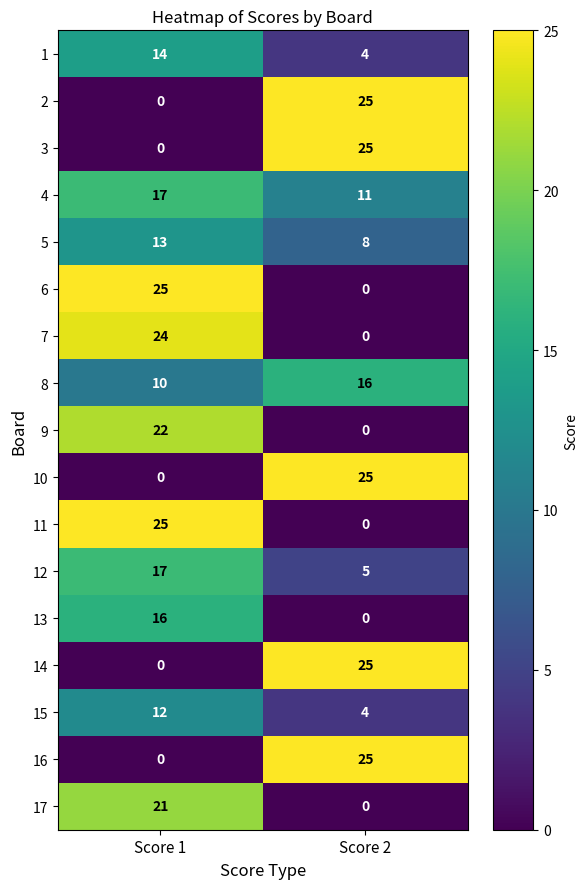

Where is 5 nearest to the value 10?

Score 2